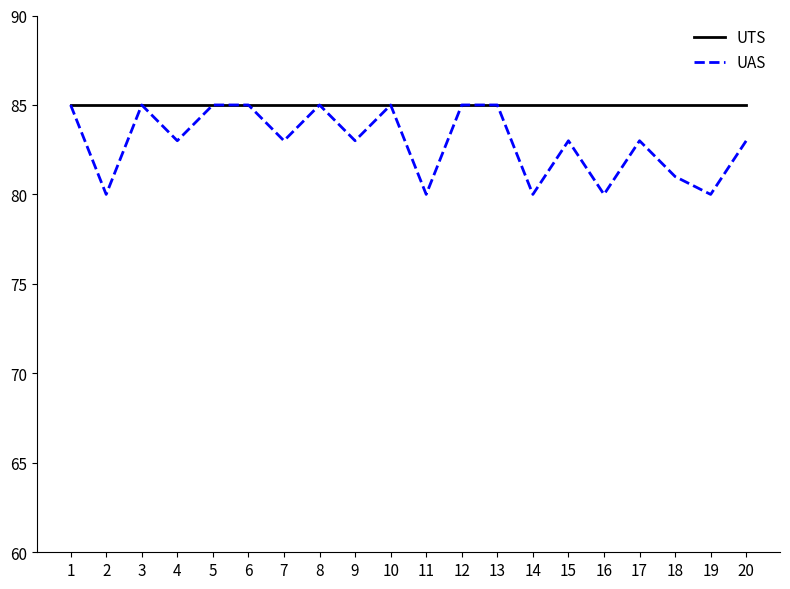

List the series in order of their overall mean, highest first.

UTS, UAS